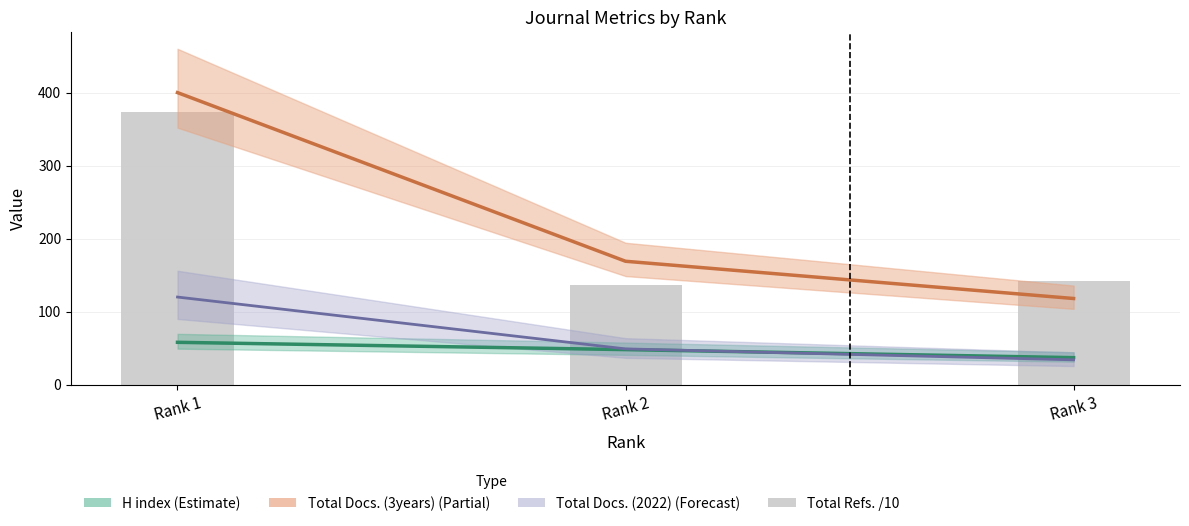

What is the sum of the Total Docs. (2022) values at Rank 2 and Rank 1?

169